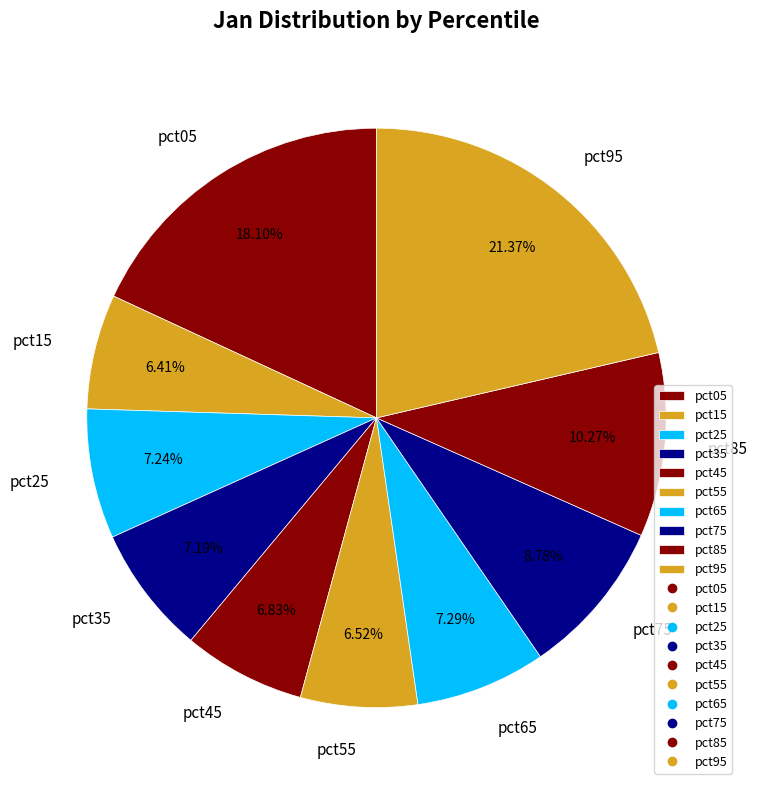

What percentage is the pct15 slice, to the nearest percent?

6%